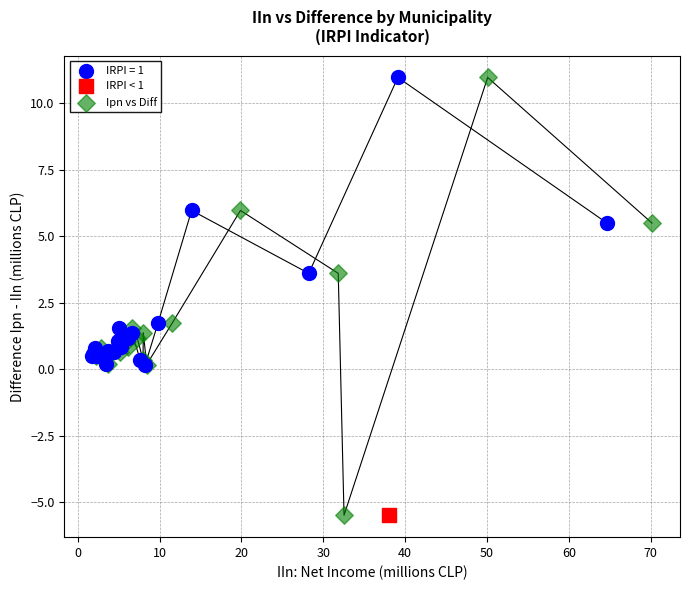

What are all the series names shown in the legend?

IRPI = 1, IRPI < 1, Ipn vs Diff